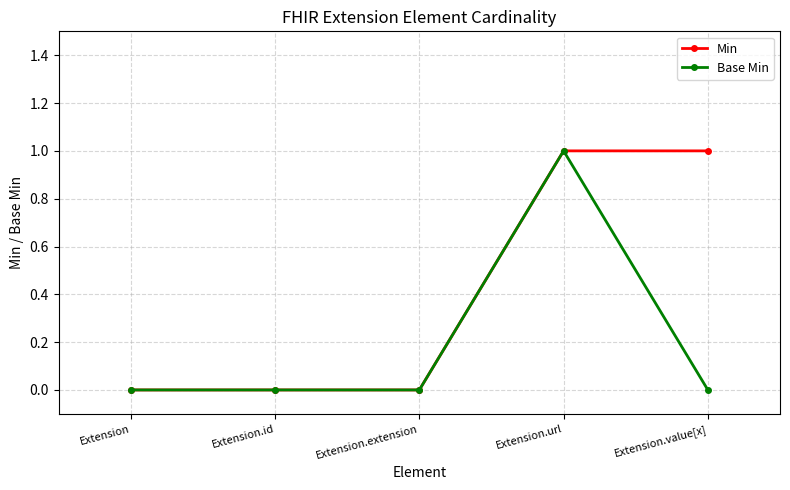

Does the chart have visible grid lines?

Yes